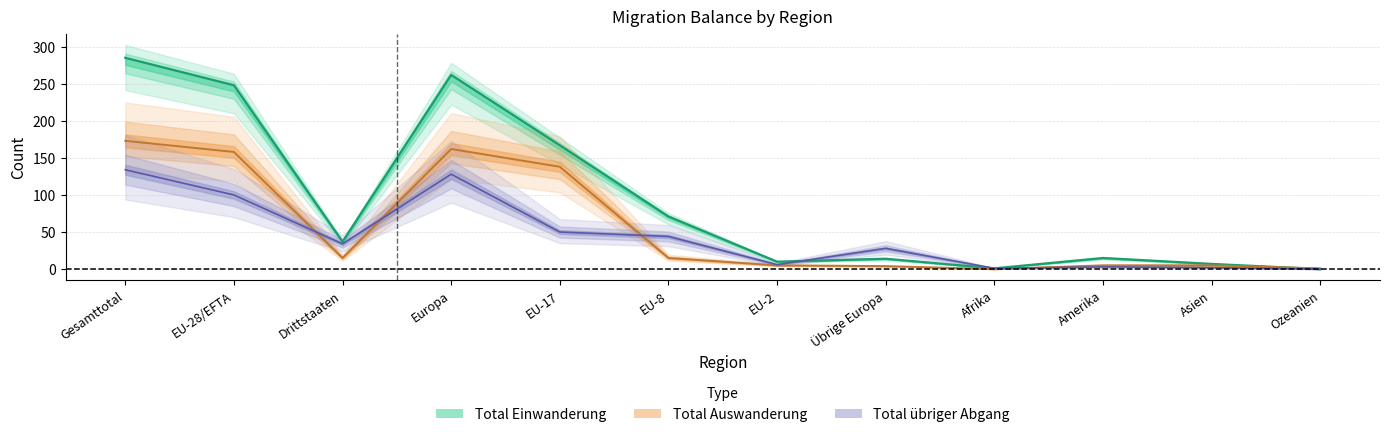

Which category has the lowest value in the Total Einwanderung series?

Ozeanien